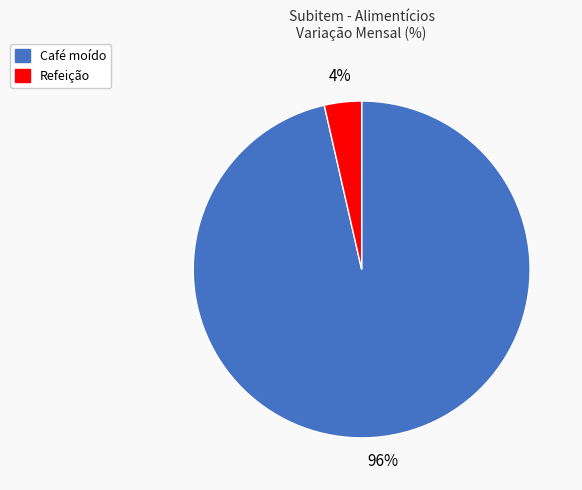

Combined, do Refeição and Café moído account for over 50%?

Yes